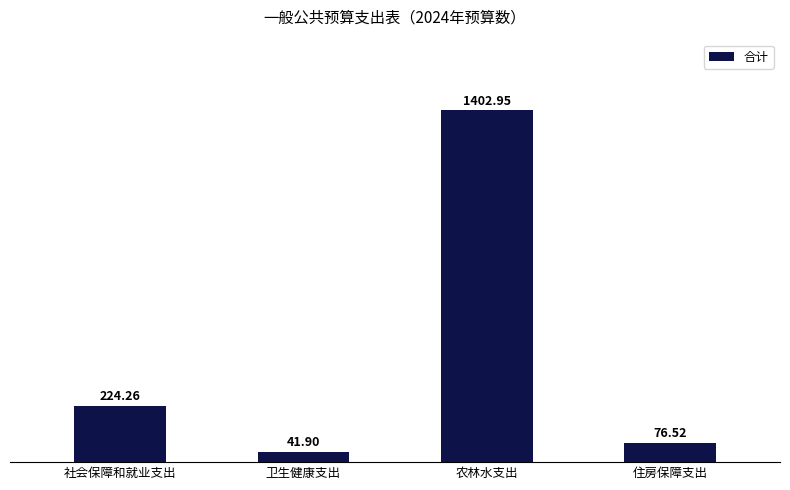

True or false: the data shows 224.3 at 社会保障和就业支出.

True